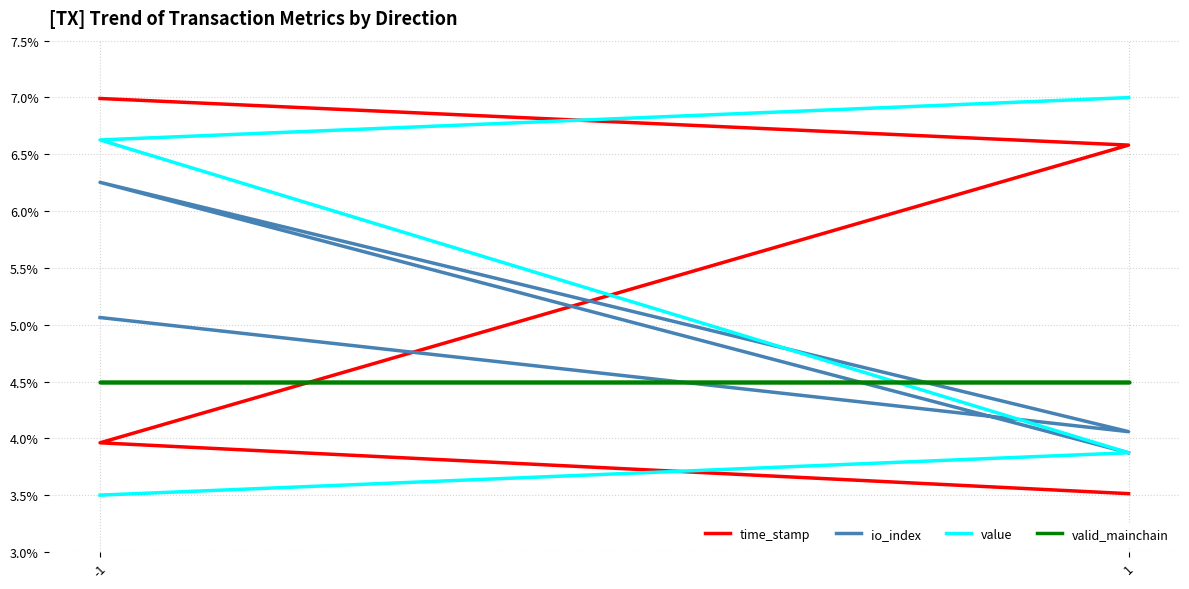

The value of time_stamp at -1 is 7.0. True or false?

True